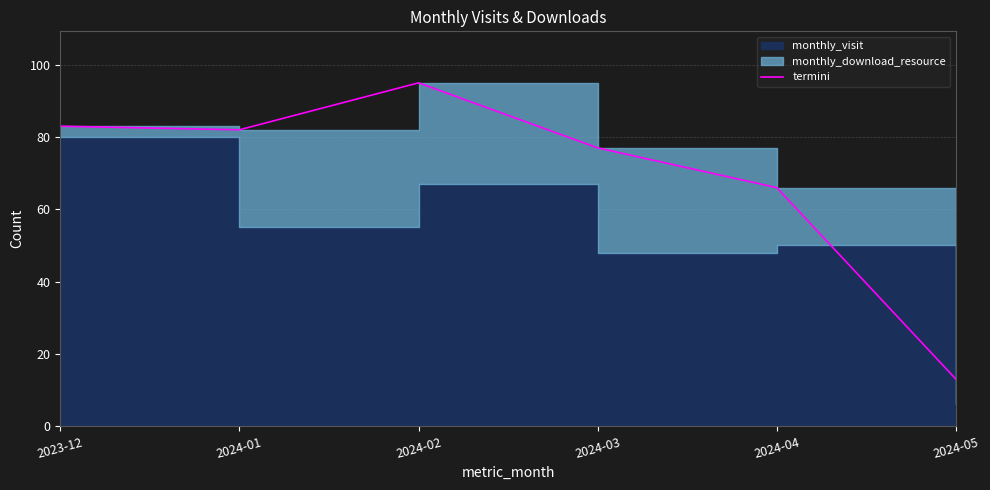

What position from the right is 2023-12?

6